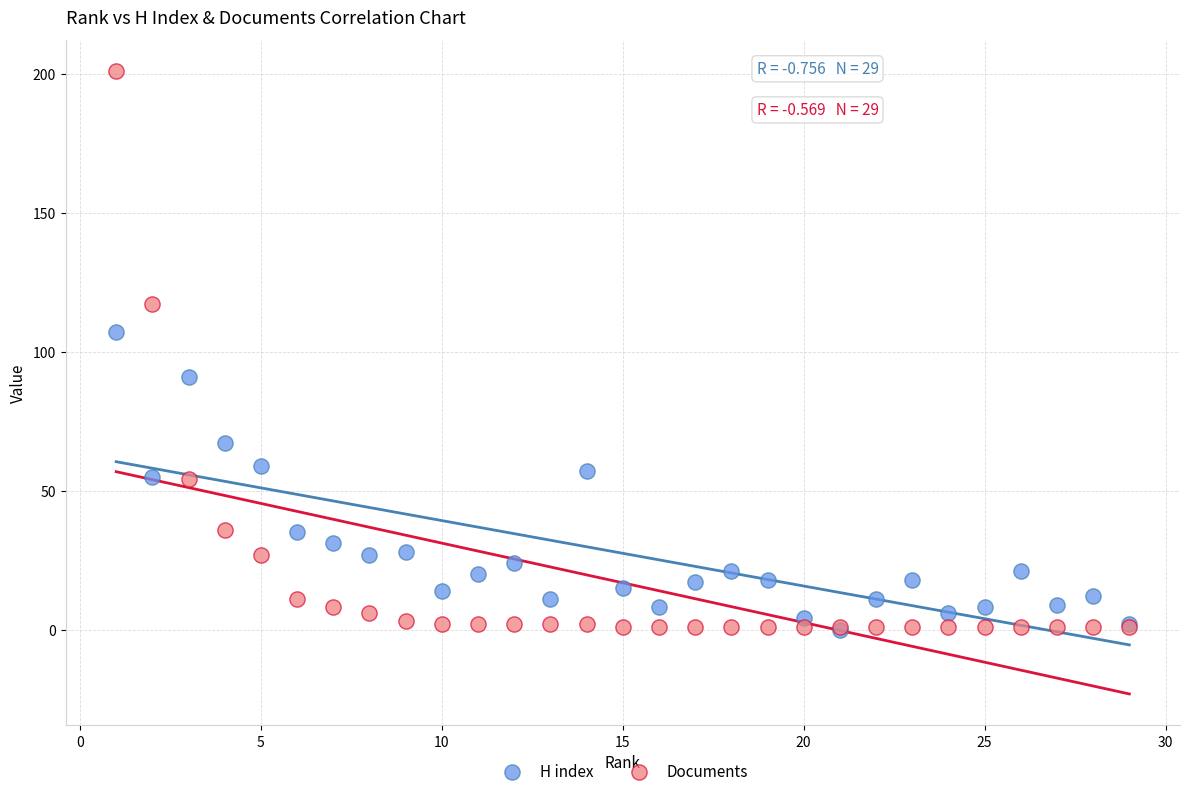

In the Documents series, what Y value is closest to 101?

117